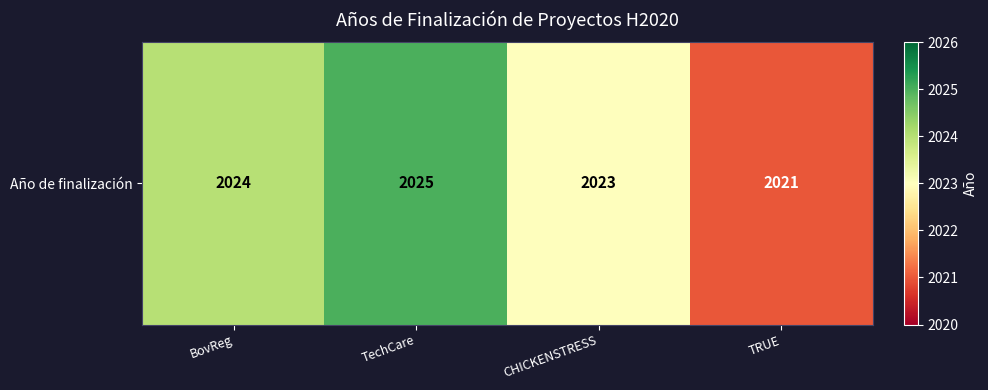

Where is the data nearest to the value 2023?

CHICKENSTRESS